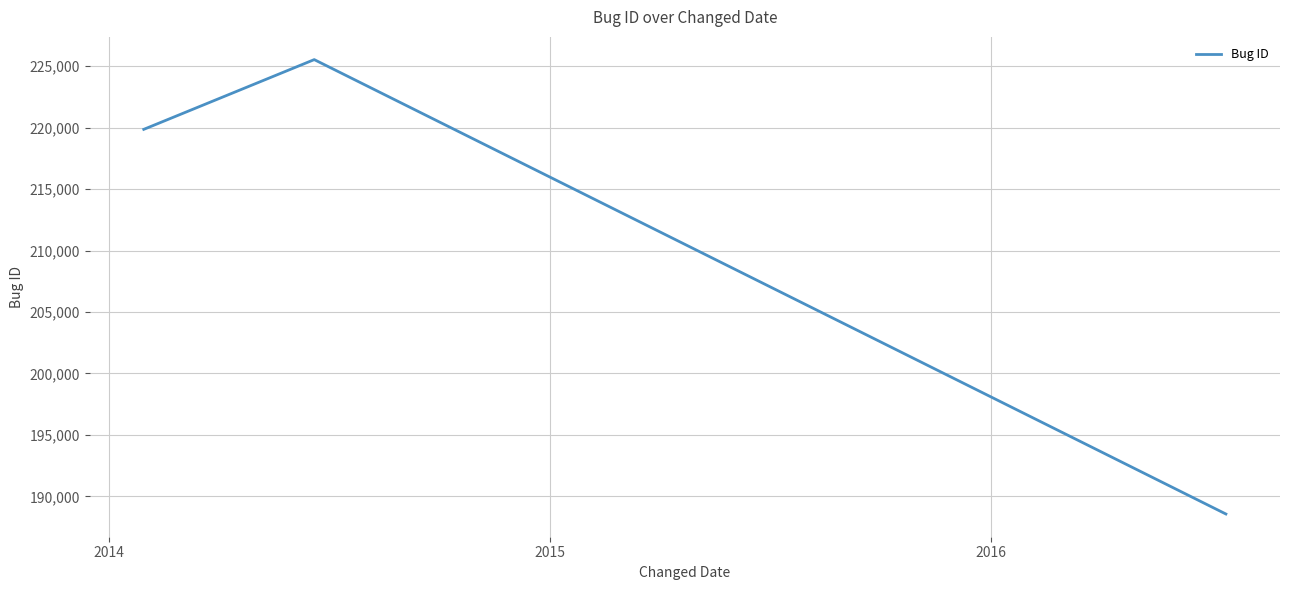

What is the average value?

211317